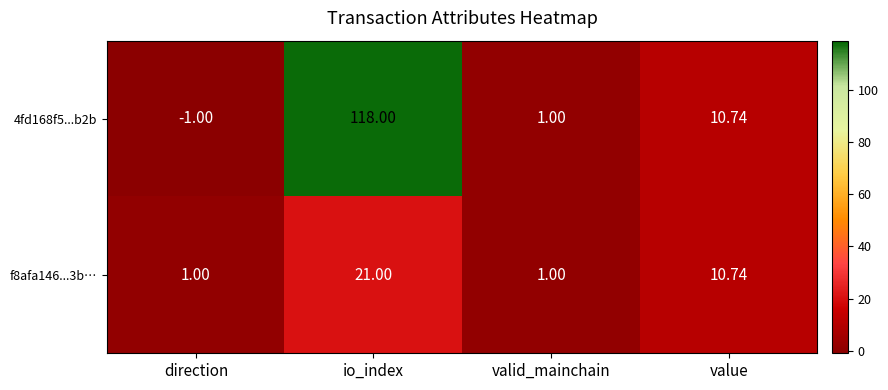

How many values in the f8afa146...3b… series exceed 10?

2